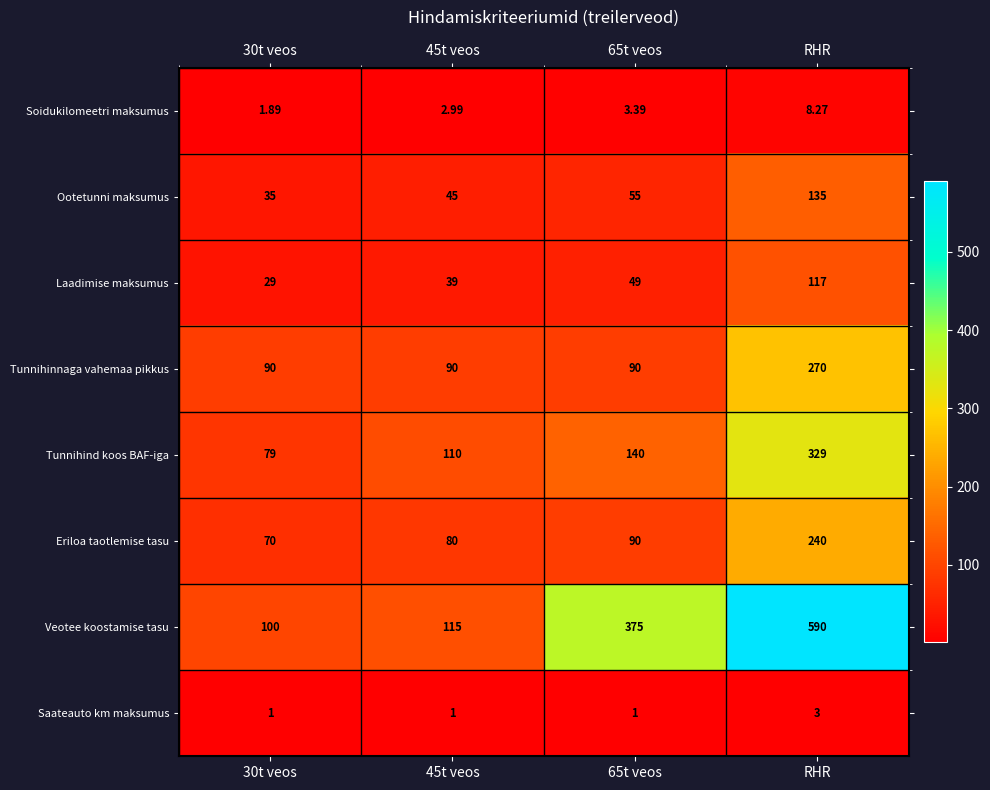

At which category does the chart reach its peak across all series?

RHR